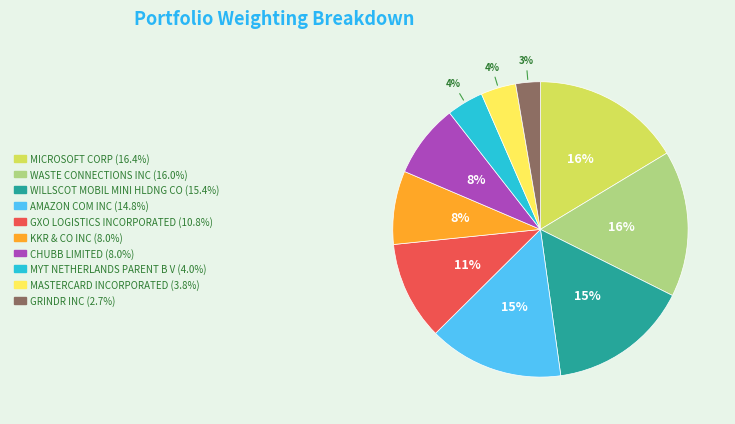

Is it true that GRINDR INC is 3% of the pie?

True